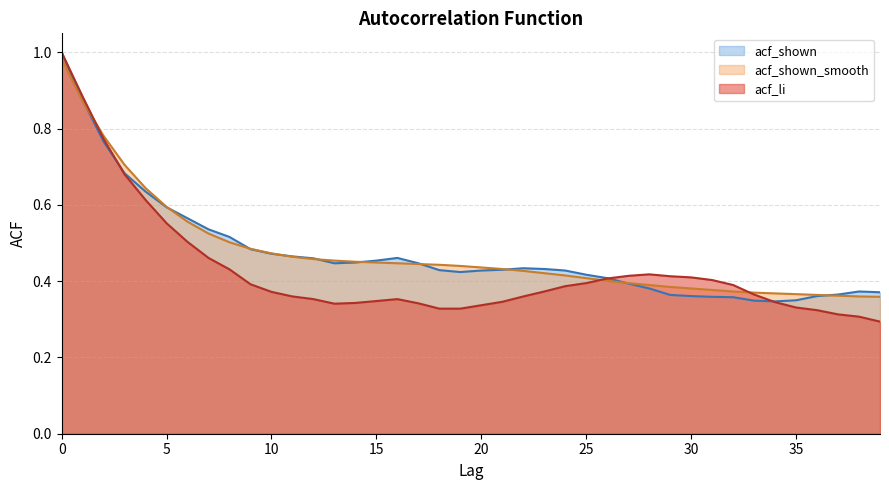

Which series has the largest total across all categories?

acf_shown_smooth